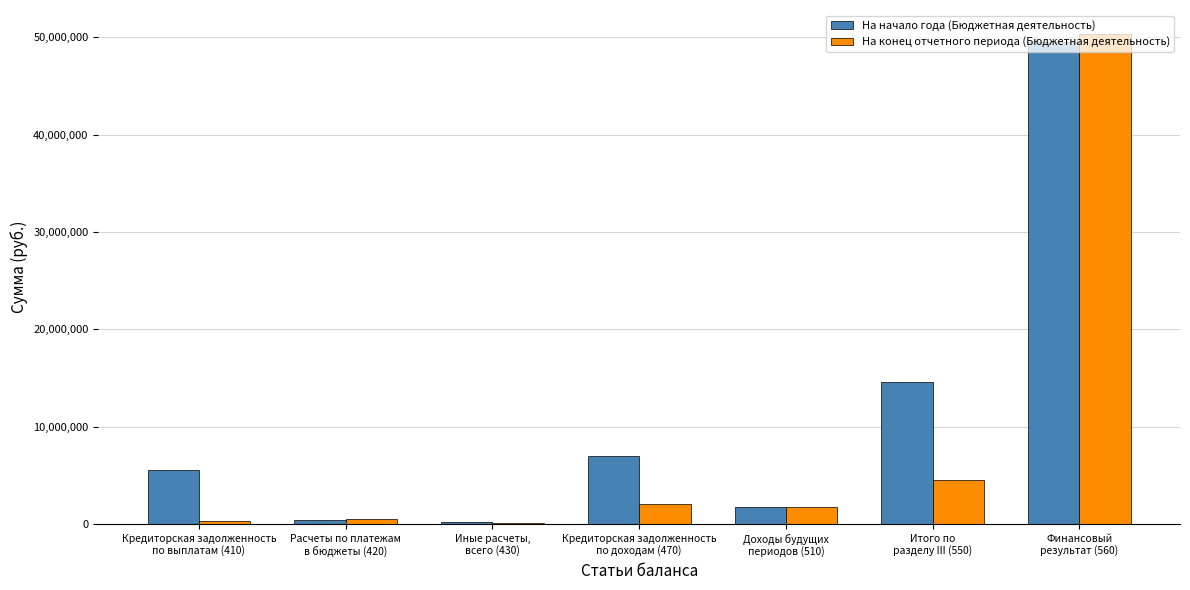

Count the number of categories in the chart.

7